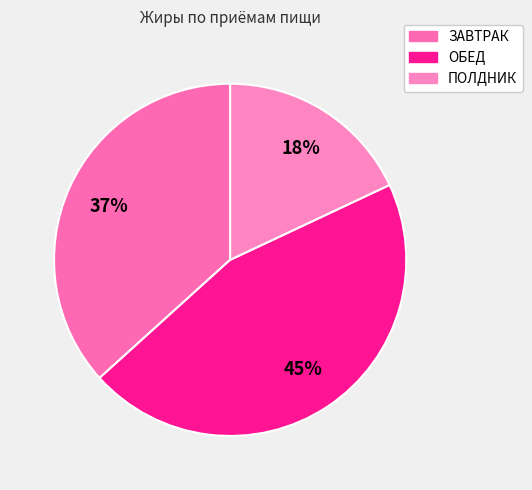

Which category has the biggest portion of the pie?

ОБЕД